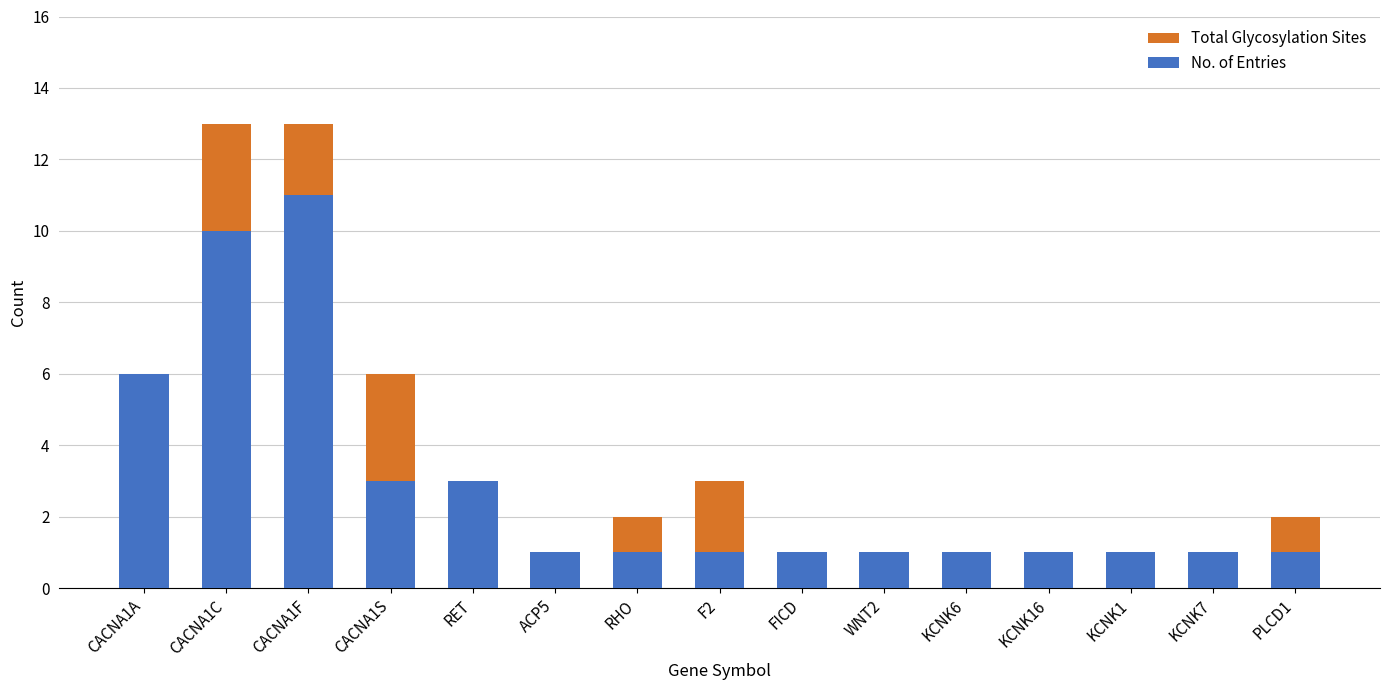

What is the spread (max minus min) of values at PLCD1?

1